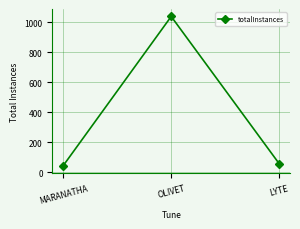

True or false: the data shows 1040 at OLIVET.

True